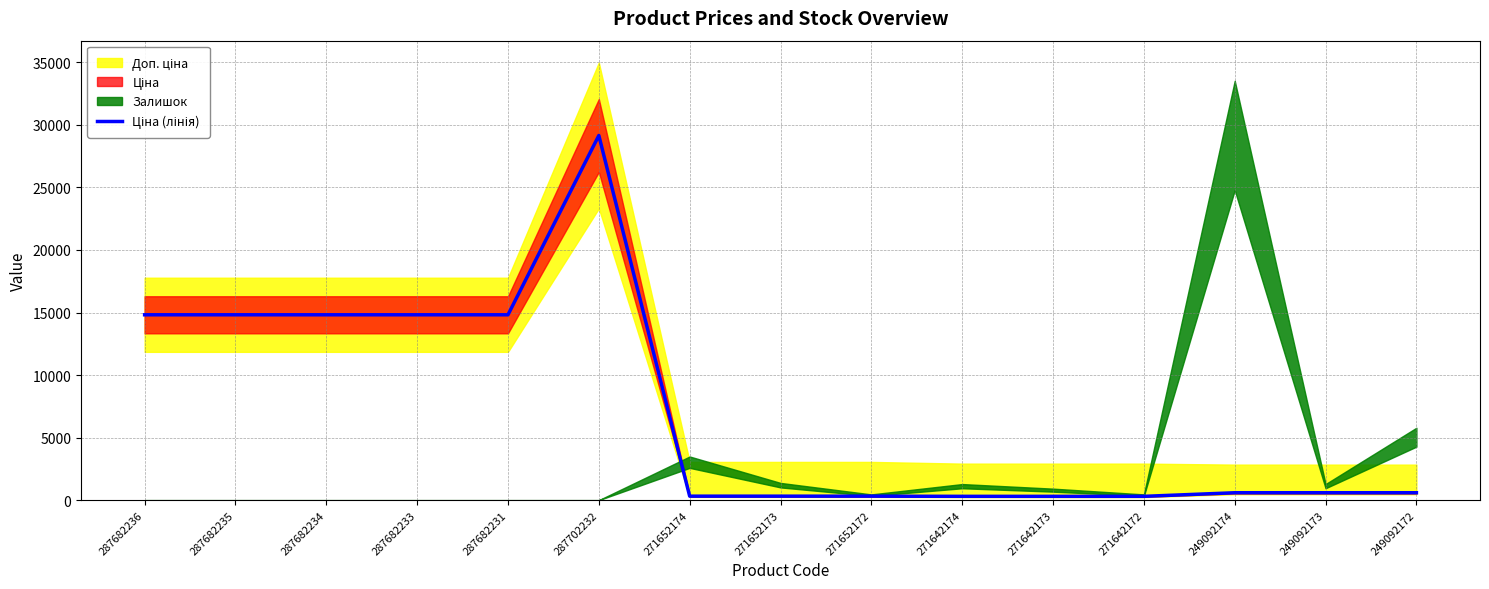

At which category does the data reach its first local peak?

287702232